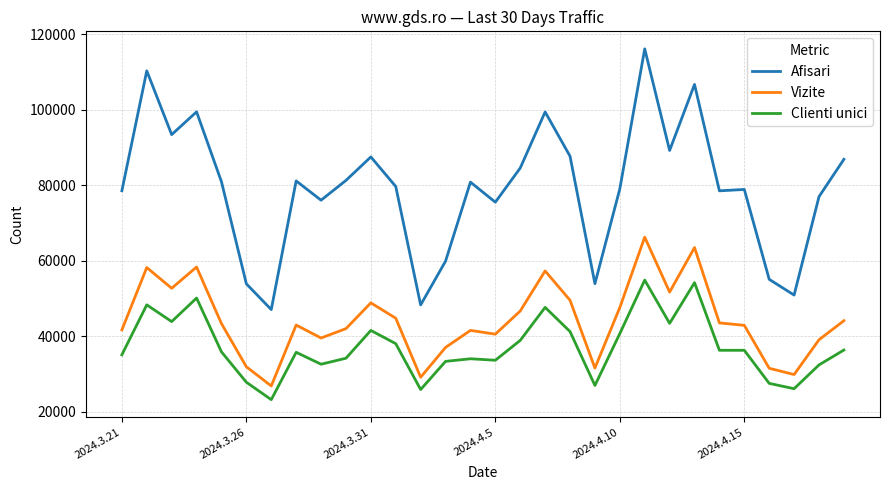

What is the difference between the maximum and minimum values in the Vizite series?

39436